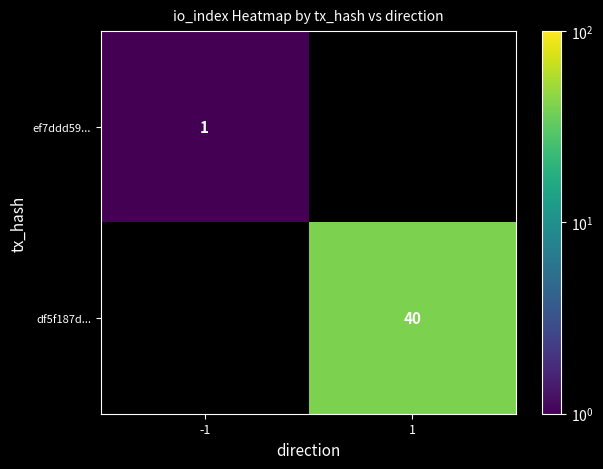

Is the value of df5f187d... at 1 greater than the value of ef7ddd59... at -1?

Yes